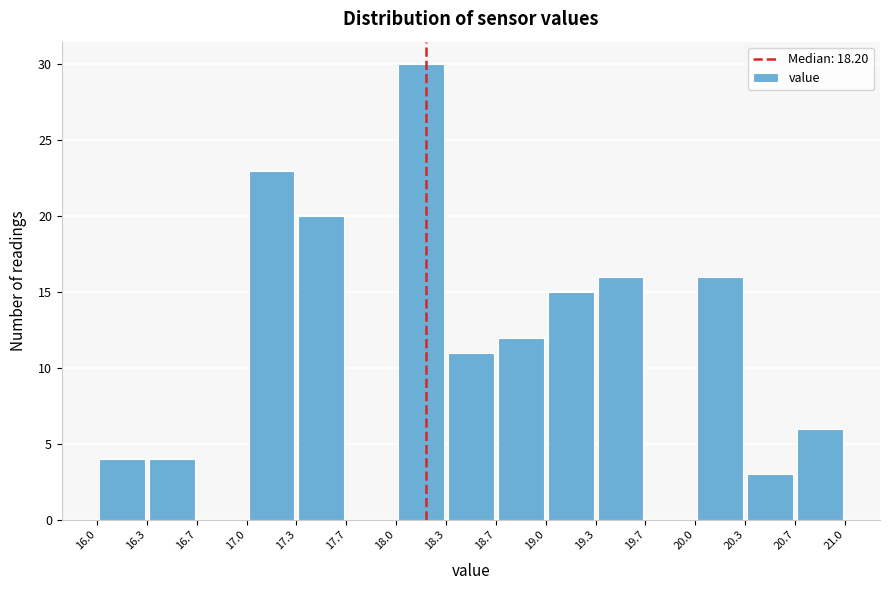

What is the height of the bar covering 19.3 to 19.7 on the x-axis? The values are not printed on the chart, so give them approximately, as read against the axis.

16